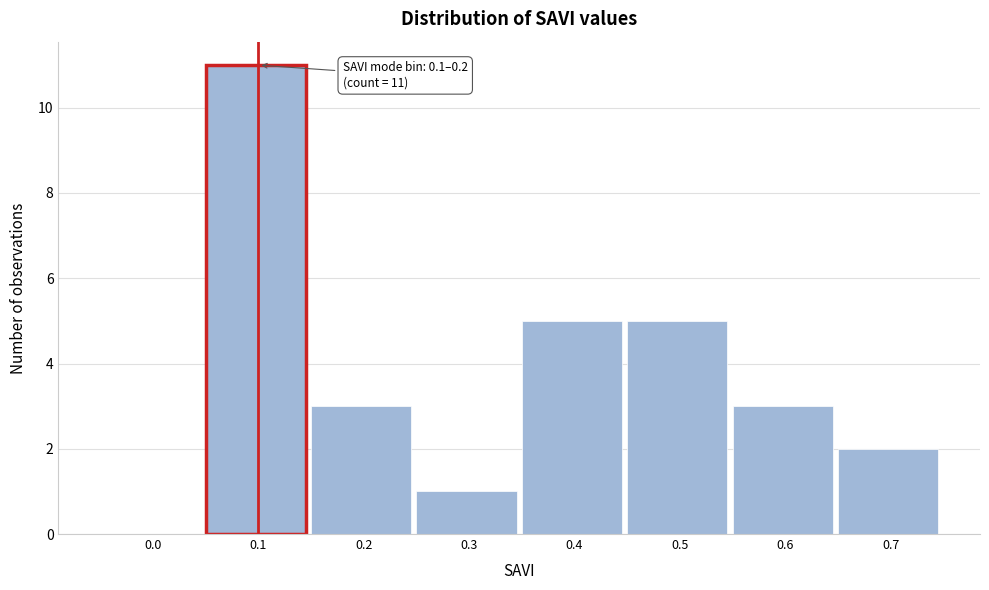

Reading right to left, what are all the values shown in this chart?

0.7=2	0.6=3	0.5=5	0.4=5	0.3=1	0.2=3	0.1=11	0.0=0